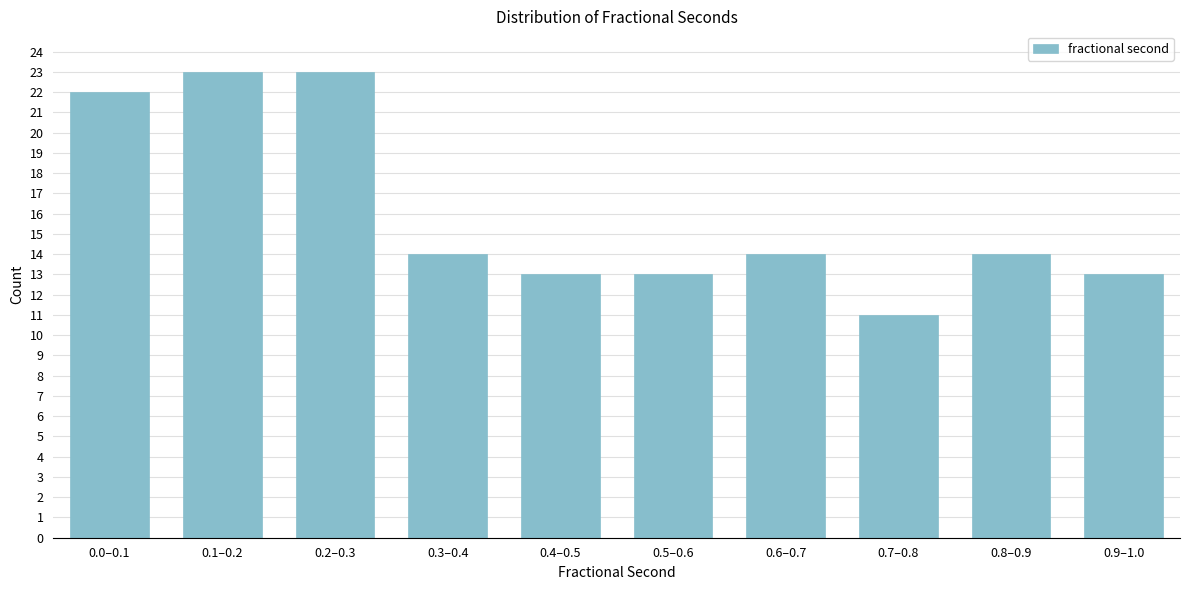

Reading left to right, what are all the values shown in this chart?

0.0–0.1=22	0.1–0.2=23	0.2–0.3=23	0.3–0.4=14	0.4–0.5=13	0.5–0.6=13	0.6–0.7=14	0.7–0.8=11	0.8–0.9=14	0.9–1.0=13